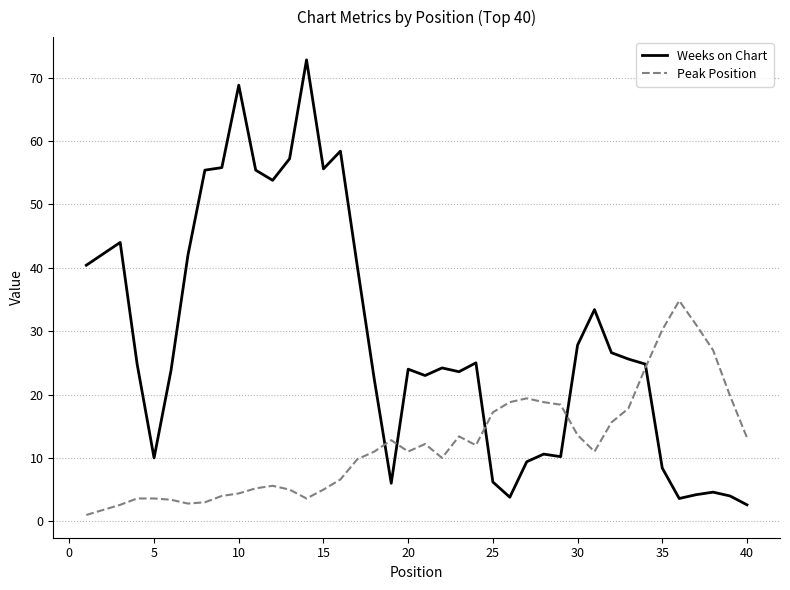

List the series in order of their overall mean, lowest first.

Peak Position, Weeks on Chart